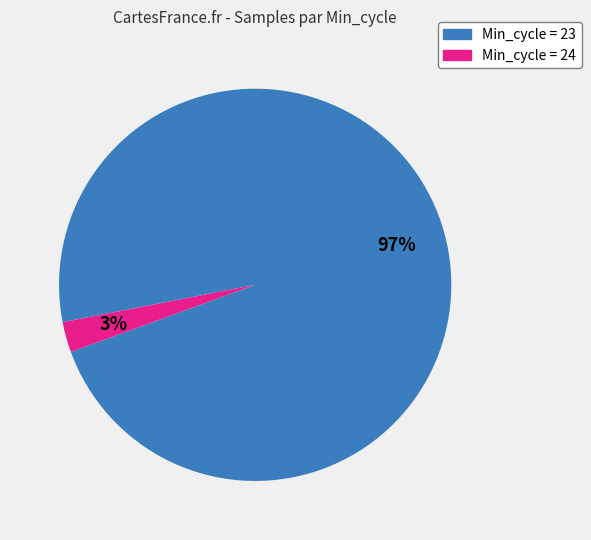

To the nearest percent, what is the average slice percentage?

50%